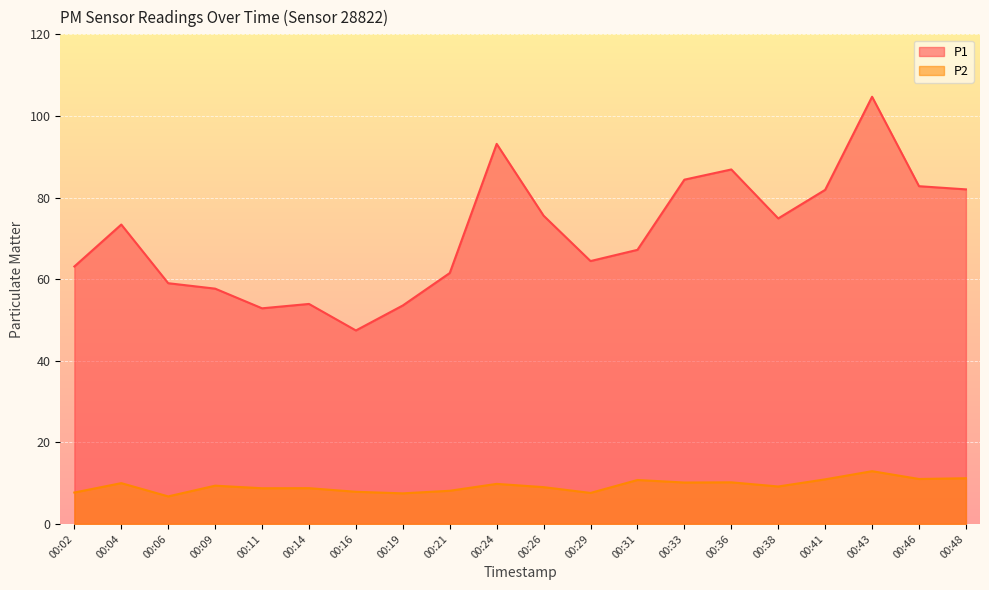

Which series has the largest total across all categories?

P1